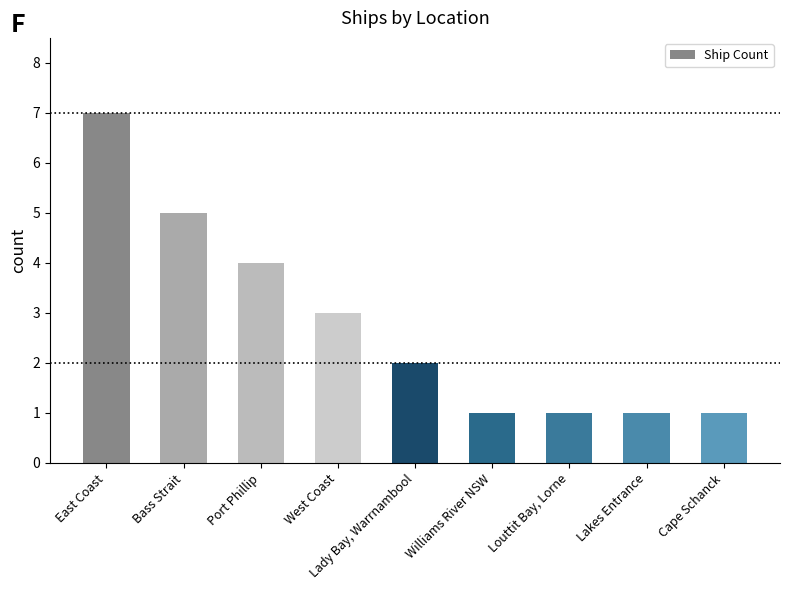

What is the approximate value at Louttit Bay, Lorne?

1